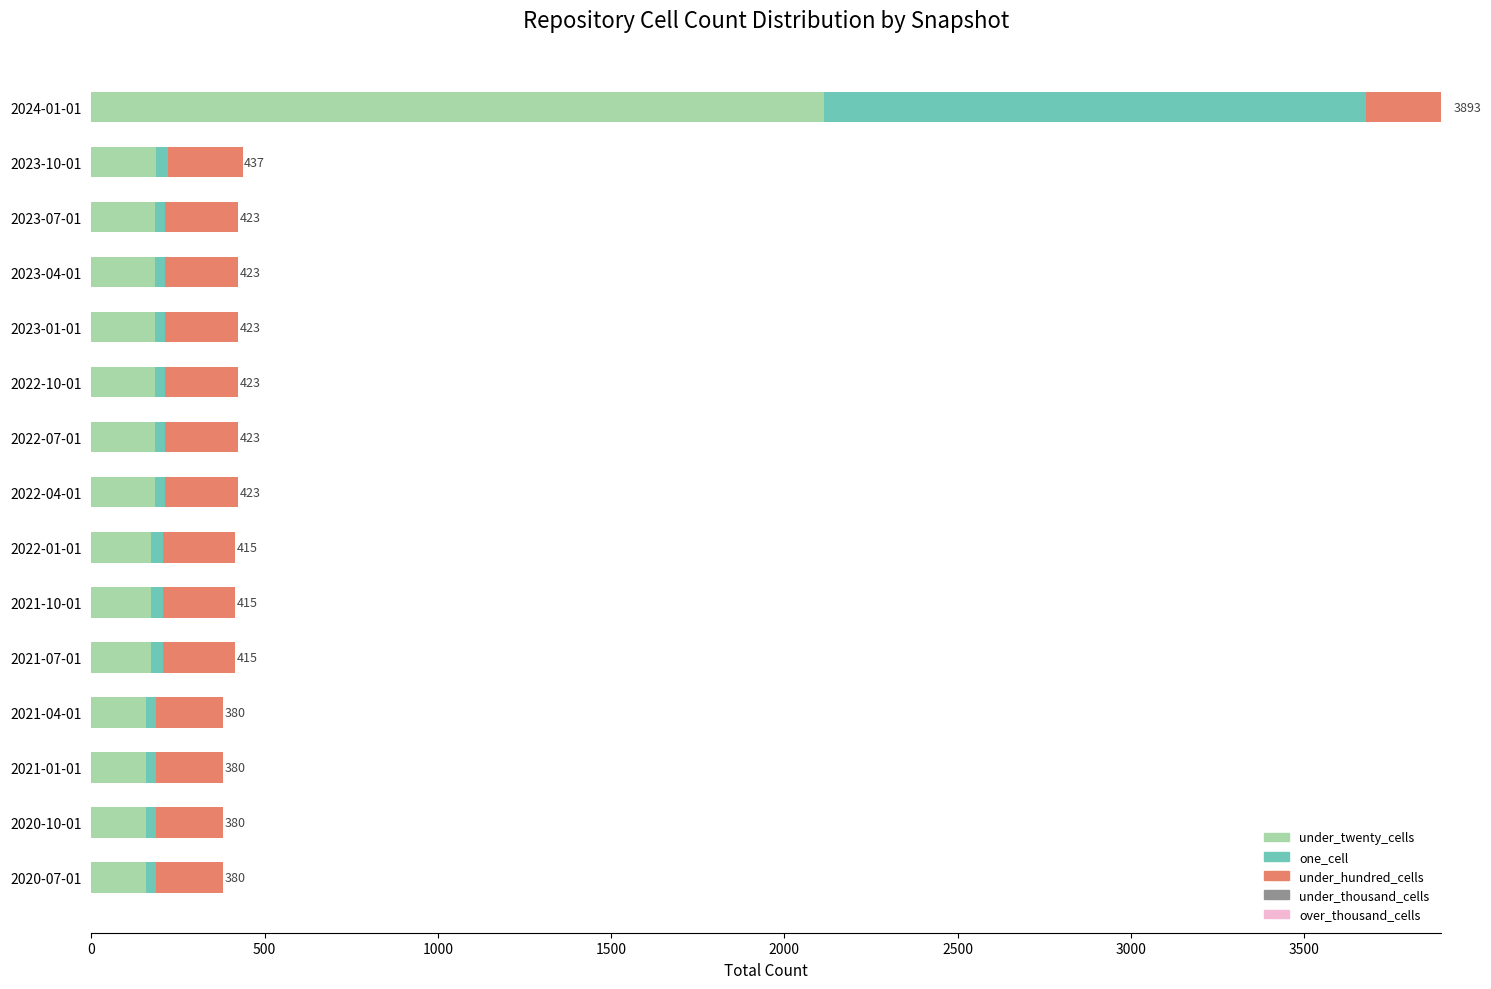

At which category is the sum across all series the highest?

2024-01-01